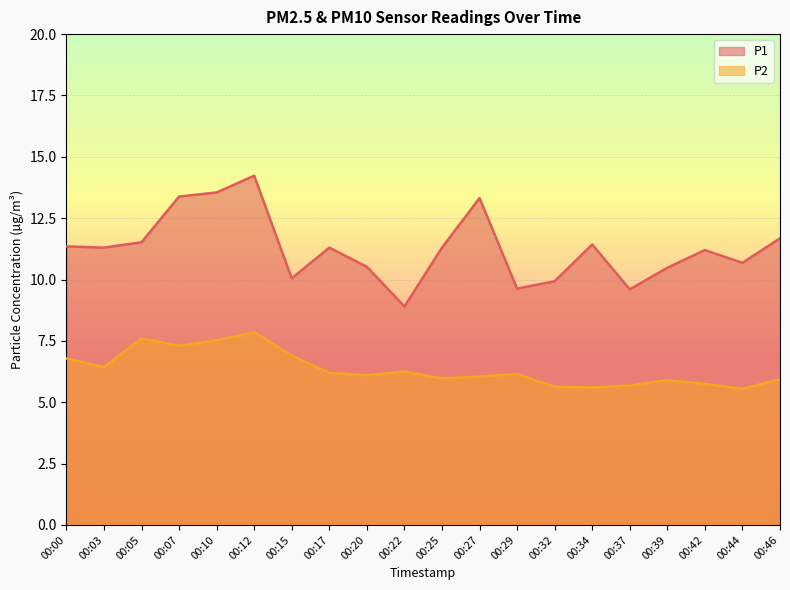

True or false: P2 and P1 intersect in this chart.

False